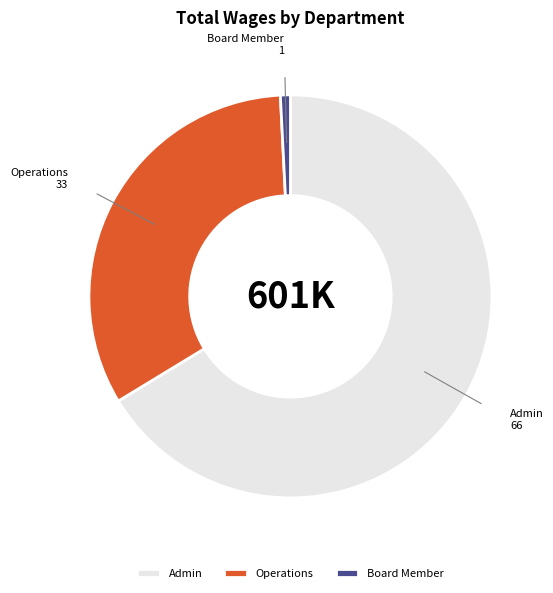

How many slices are in this pie chart?

3